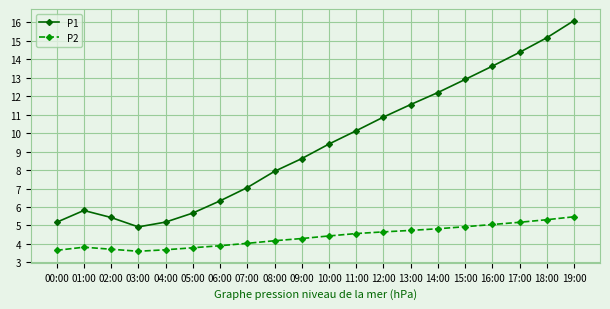

Where does the P1 series first go above 9?

10:00